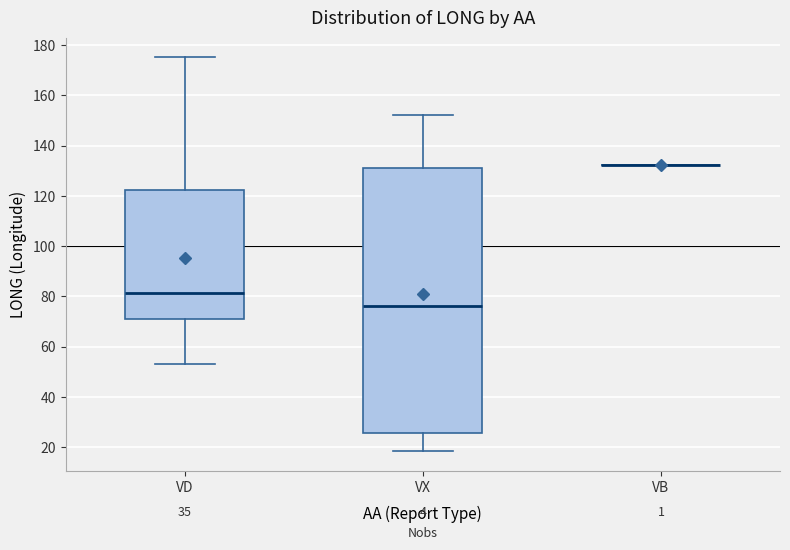

Which box is the tallest, from its lower edge to its upper edge?

VX